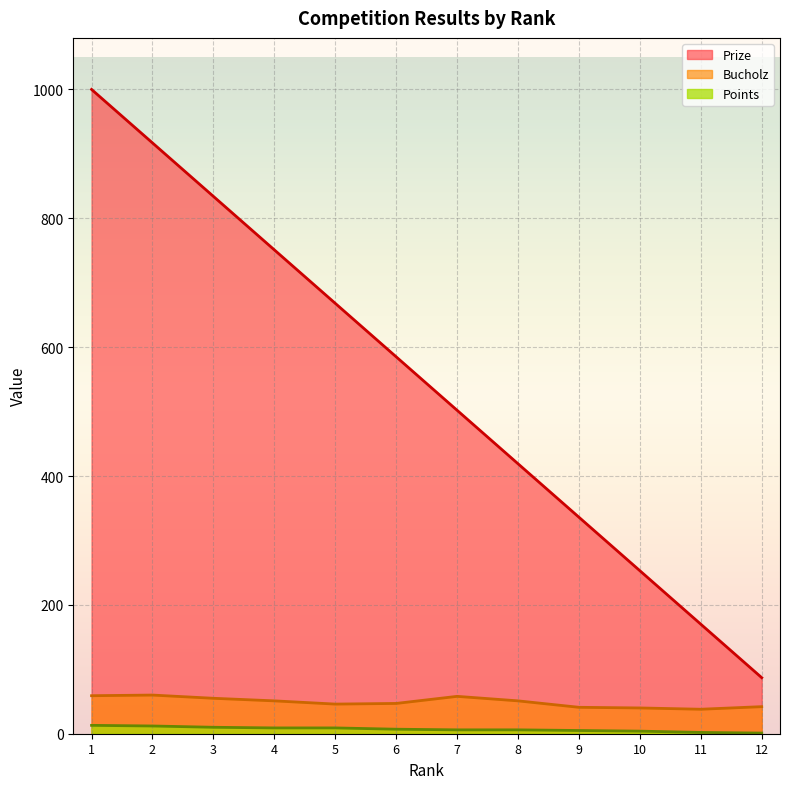

True or false: Bucholz and Points cross at least once.

False